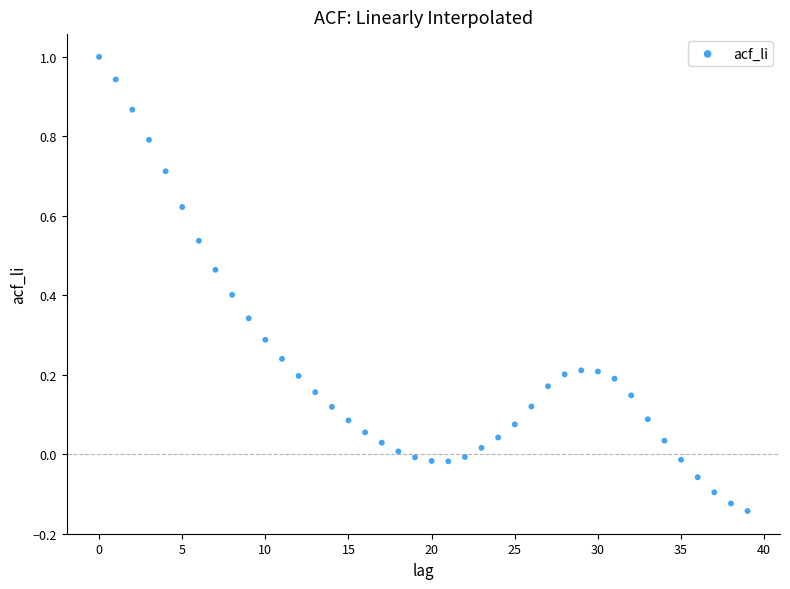

What is the range of Y values (max minus min)?

1.1